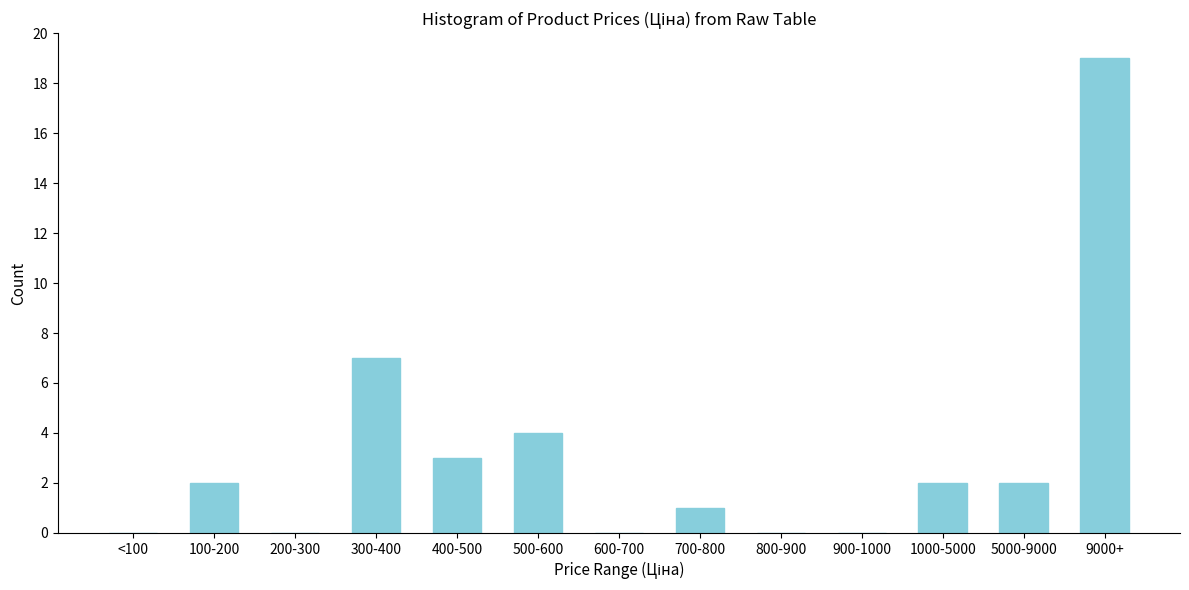

Reading right to left, transcribe all the data shown in this chart.

9000+=19	5000-9000=2	1000-5000=2	900-1000=0	800-900=0	700-800=1	600-700=0	500-600=4	400-500=3	300-400=7	200-300=0	100-200=2	<100=0